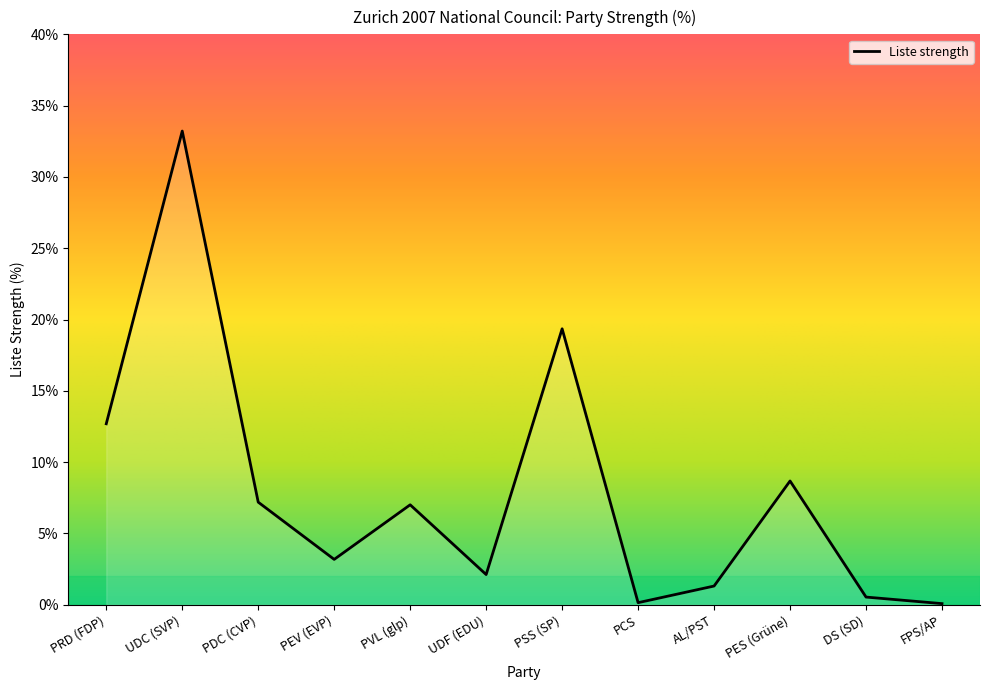

What is the difference between the values at PDC (CVP) and PRD (FDP)?

5.5